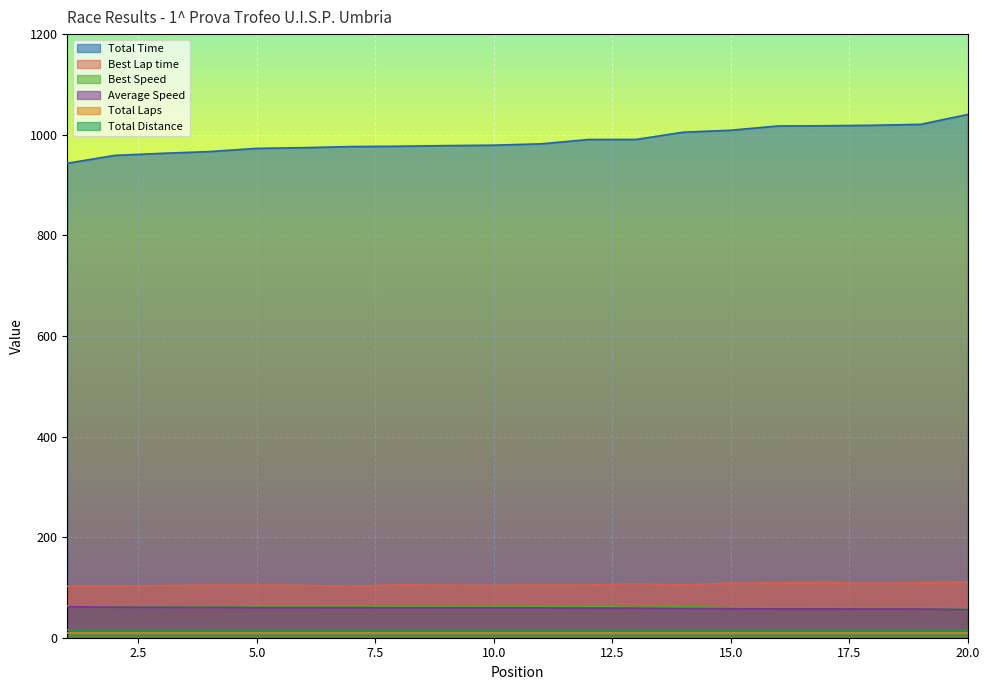

How many values in the Total Time series are below 981?

10